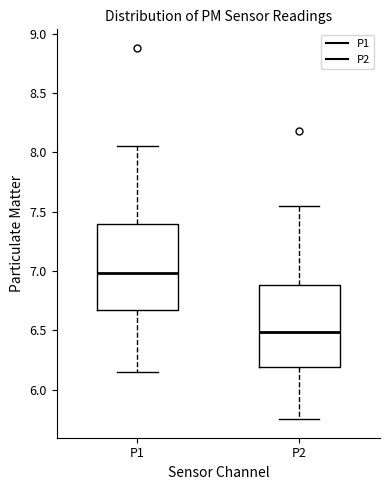

Which box's median line is the lowest?

P2